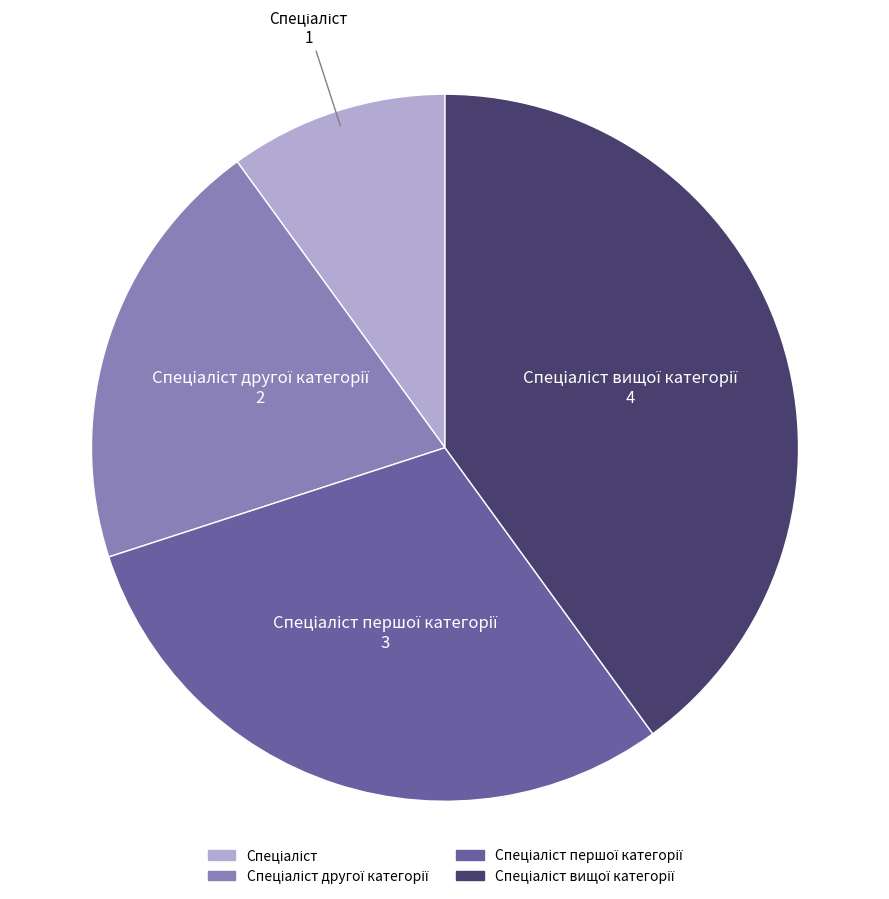

Is there any slice that represents more than half of the pie?

No